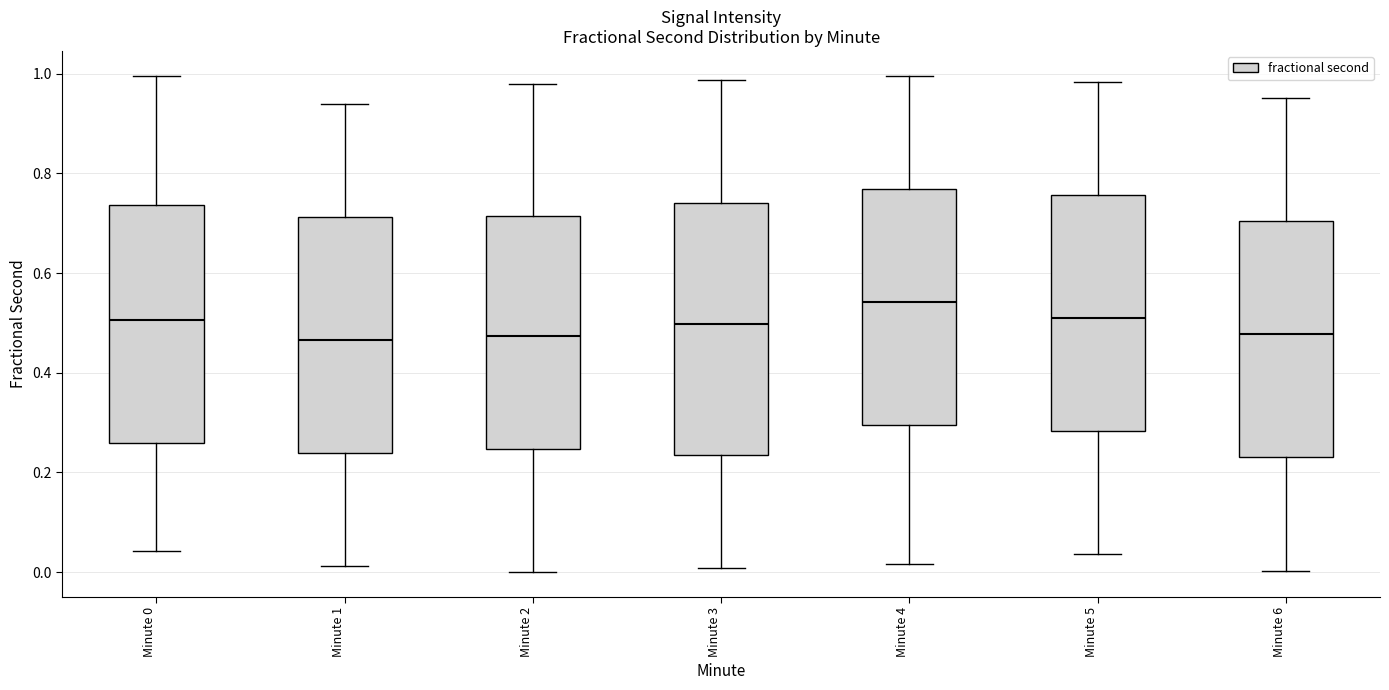

Reading left to right, read every box against the y-axis: the position of its median line, the range the box covers, and the ends of its whiskers. The values are not printed on the chart, so give them approximately, as read against the axis.

Minute 0: median 0.50, box 0.26 to 0.74, whiskers 0.04 to 1.00
Minute 1: median 0.46, box 0.24 to 0.72, whiskers 0.02 to 0.94
Minute 2: median 0.48, box 0.24 to 0.72, whiskers 0.00 to 0.98
Minute 3: median 0.50, box 0.24 to 0.74, whiskers 0.00 to 0.98
Minute 4: median 0.54, box 0.30 to 0.76, whiskers 0.02 to 1.00
Minute 5: median 0.50, box 0.28 to 0.76, whiskers 0.04 to 0.98
Minute 6: median 0.48, box 0.24 to 0.70, whiskers 0.00 to 0.96